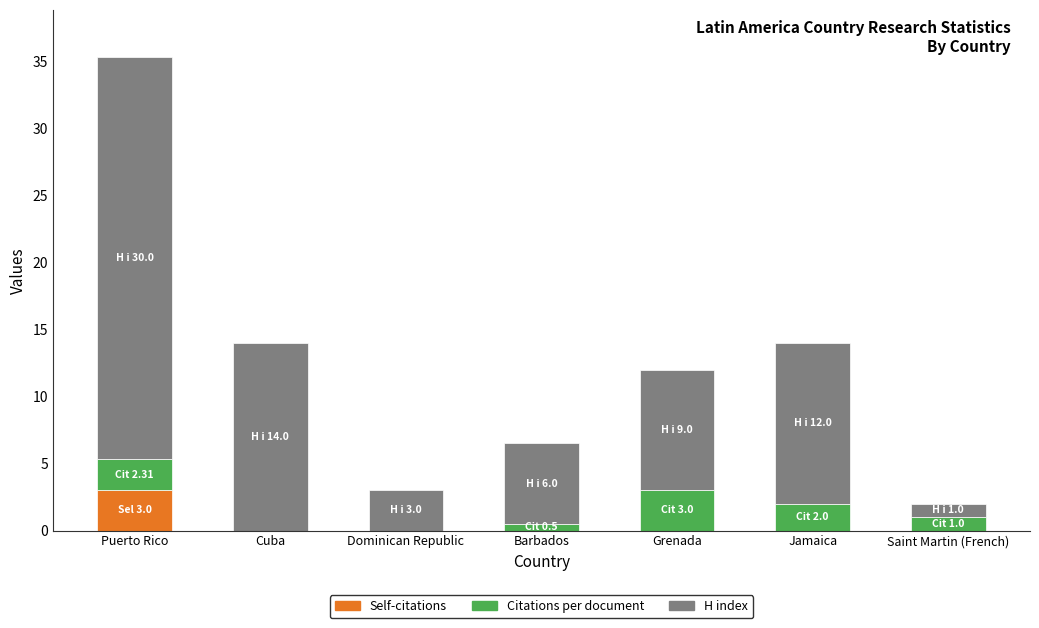

At which category is the sum across all series the highest?

Puerto Rico